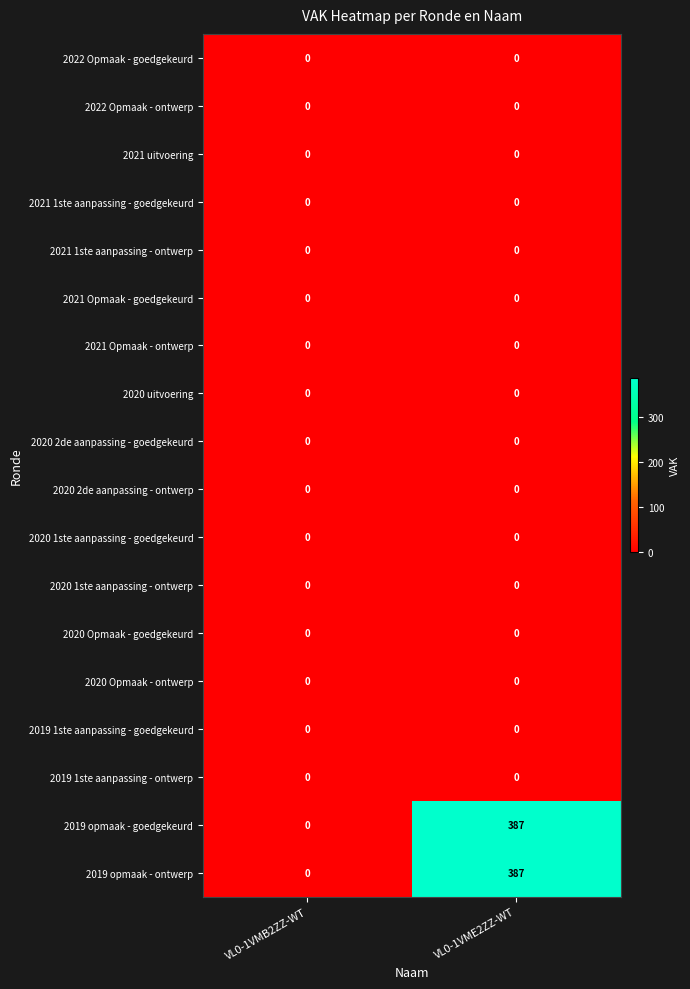

What is the spread (max minus min) of values at VL0-1VME2ZZ-WT?

387